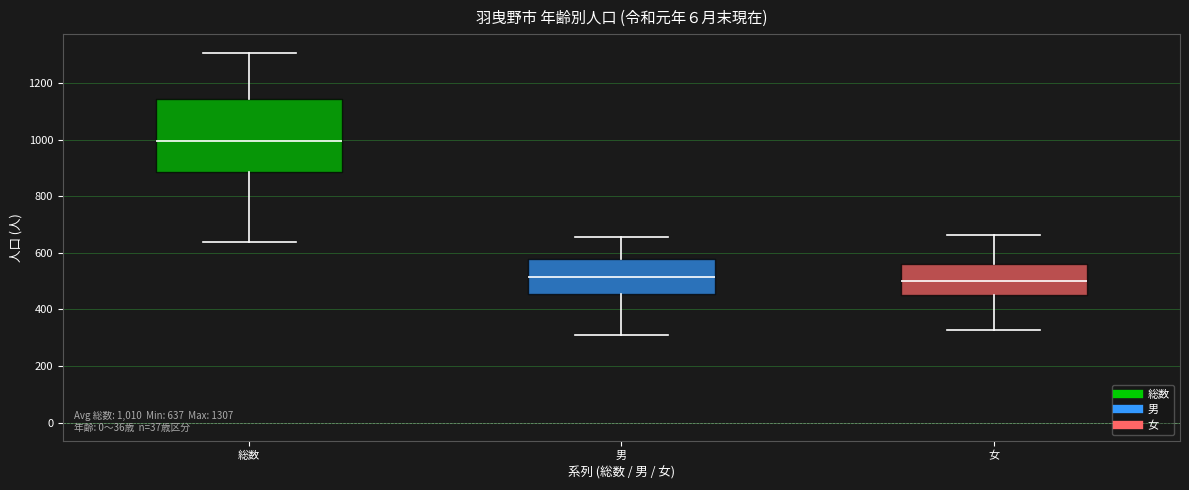

Which box is the tallest, from its lower edge to its upper edge?

総数